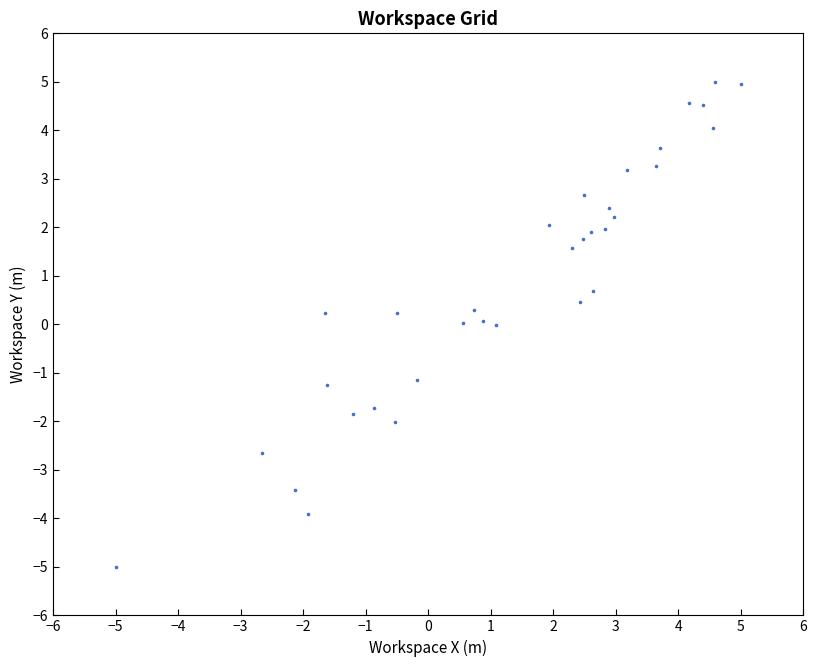

What is the range of Y values (max minus min)?

10.0